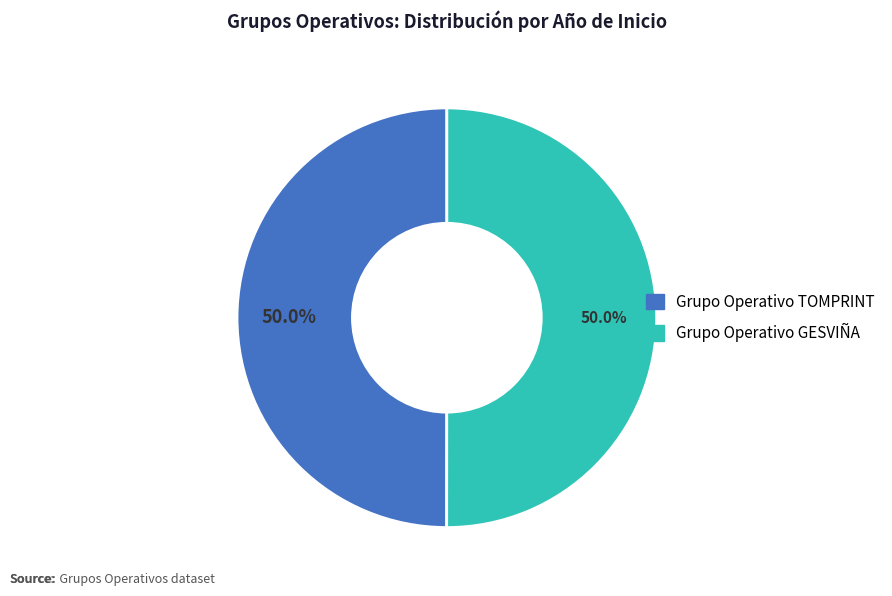

Approximately how many times larger is the value at Grupo Operativo TOMPRINT compared to Grupo Operativo GESVIÑA?

1.0